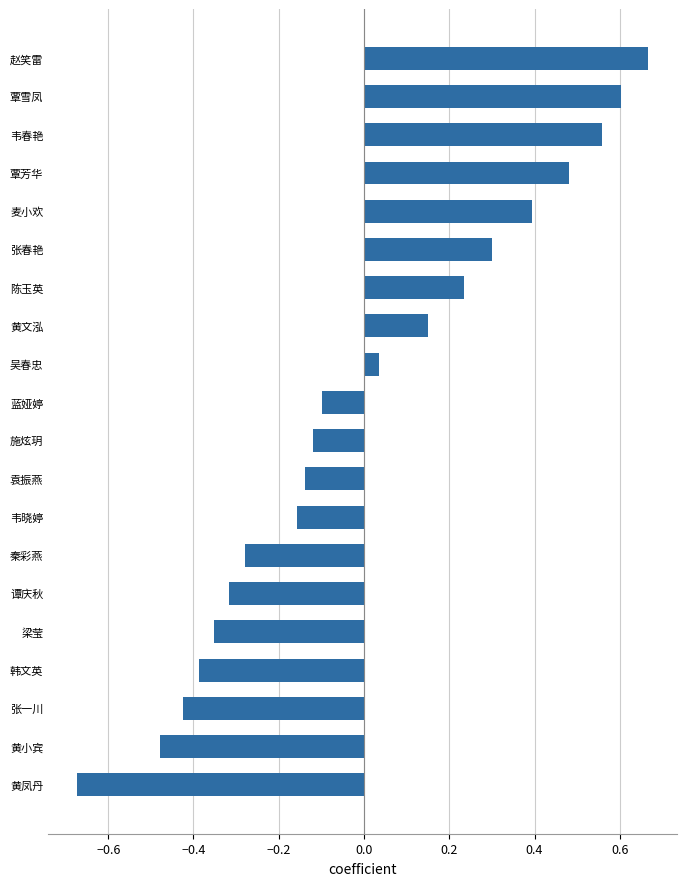

Which label corresponds to the smallest value in the chart?

黄凤丹